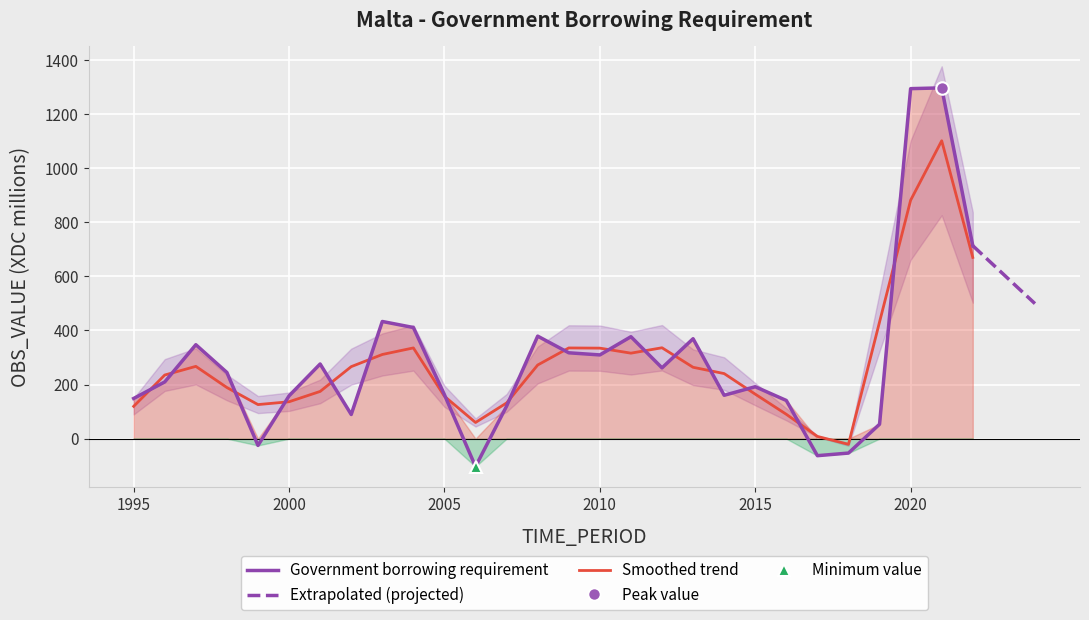

Reading left to right, extract all data points from this chart.

1995=148.7	1996=209.9	1997=347.4	1998=244.7	1999=-25.1	2000=158.4	2001=276.1	2002=89.4	2003=433.3	2004=411.0	2005=162.3	2006=-103.4	2007=120.5	2008=379.1	2009=317.5	2010=309.6	2011=377.0	2012=261.8	2013=369.5	2014=160.5	2015=192.0	2016=141.2	2017=-62.9	2018=-53.3	2019=53.3	2020=1294.3	2021=1297.2	2022=713.5